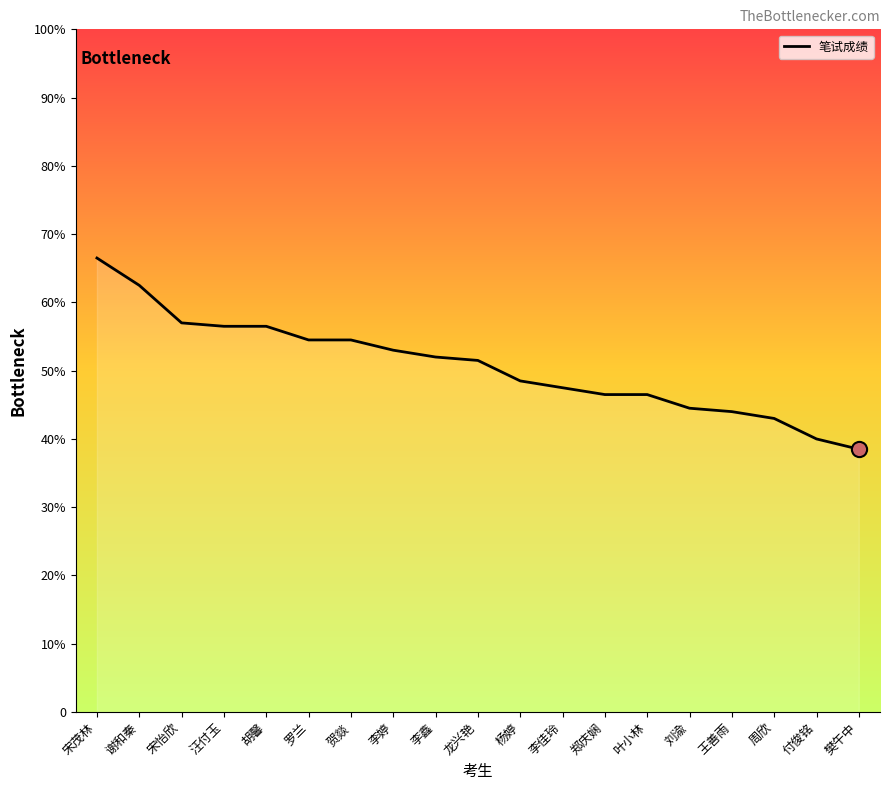

Which has a higher value, 郑庆娴 or 龙兴艳?

龙兴艳